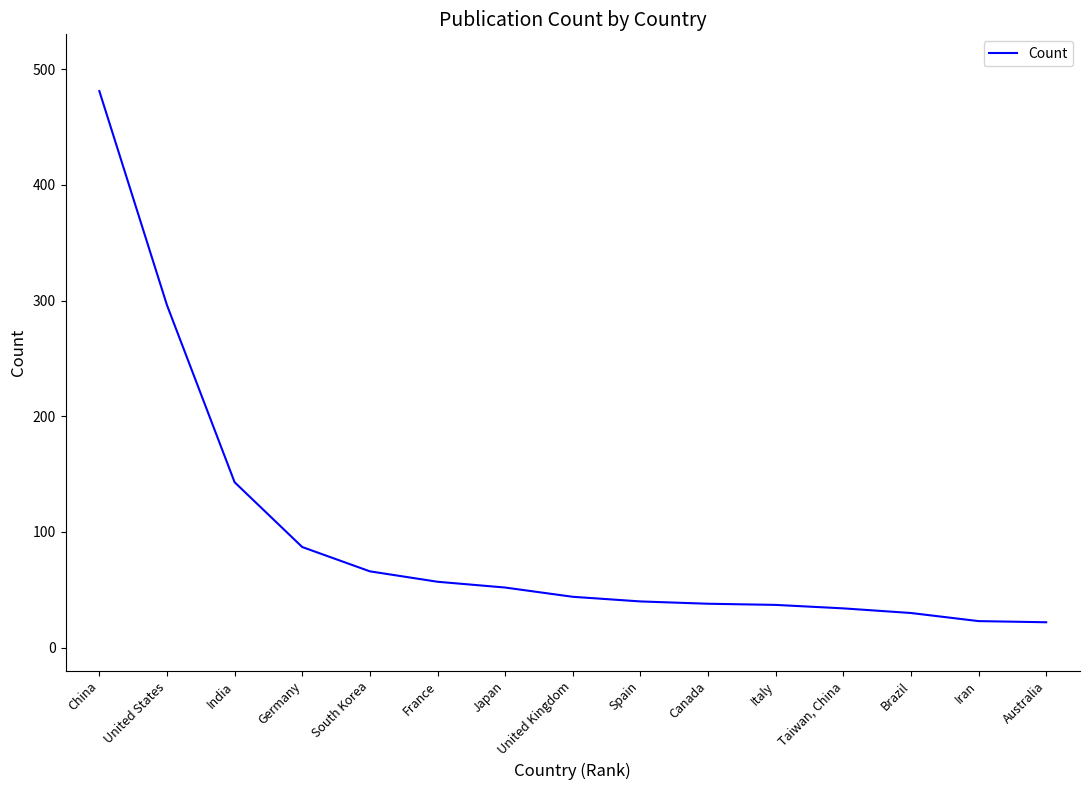

Which label corresponds to the largest value in the chart?

China